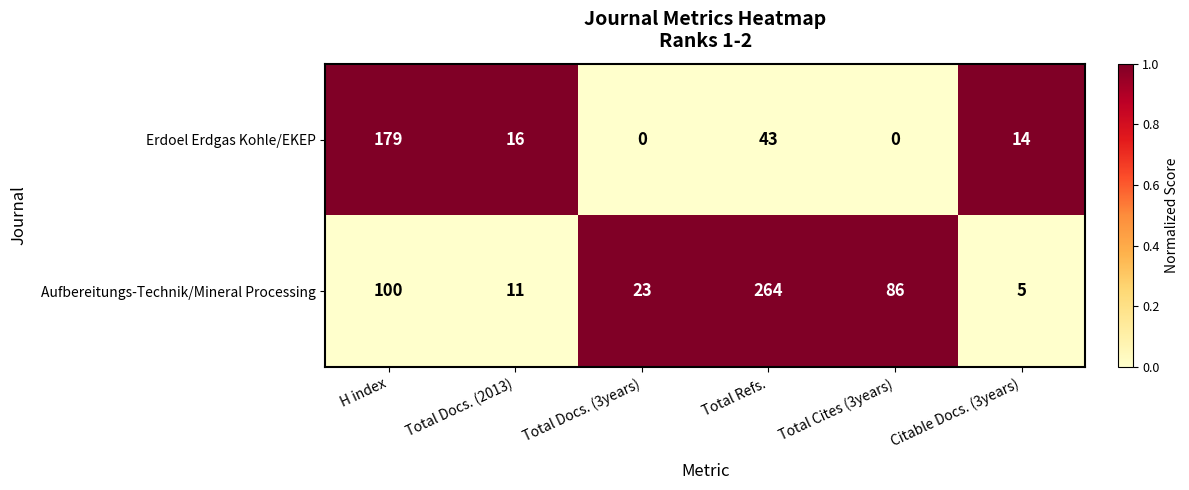

At which category is the sum across all series the highest?

Total Refs.